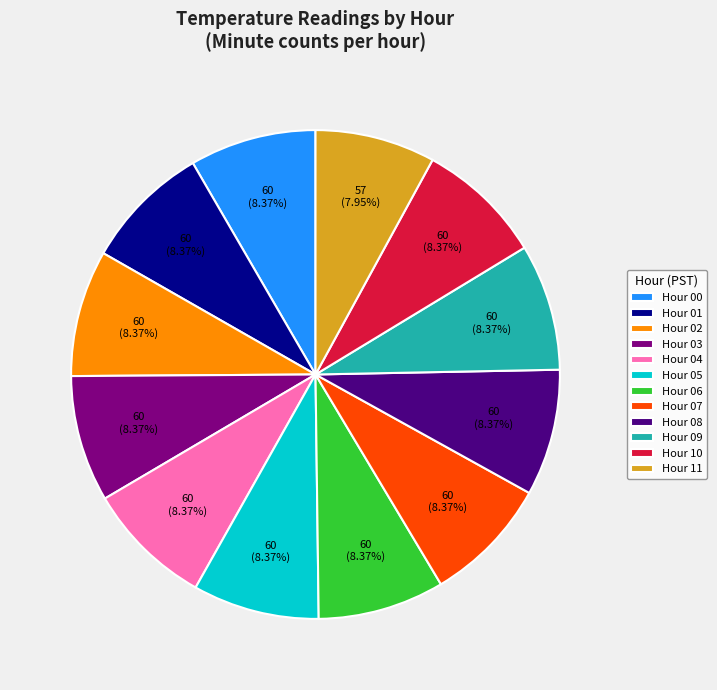

Does any single category account for the majority?

No